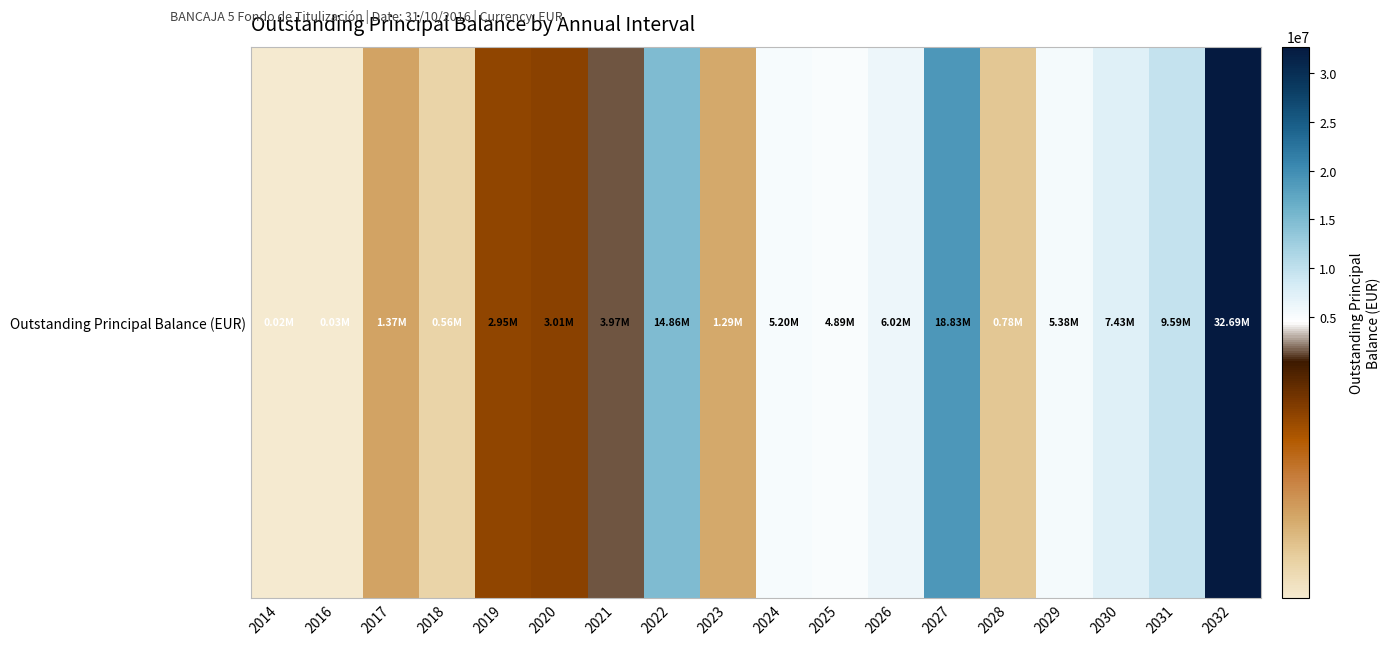

Reading left to right, extract all data points from this chart.

19162.3	26123.6	1367300.1	562402.4	2945257.0	3014190.7	3973409.7	14862408.9	1291797.5	5204341.9	4888140.1	6017010.3	18830555.4	783348.4	5378433.7	7425704.5	9585196.3	32692531.3